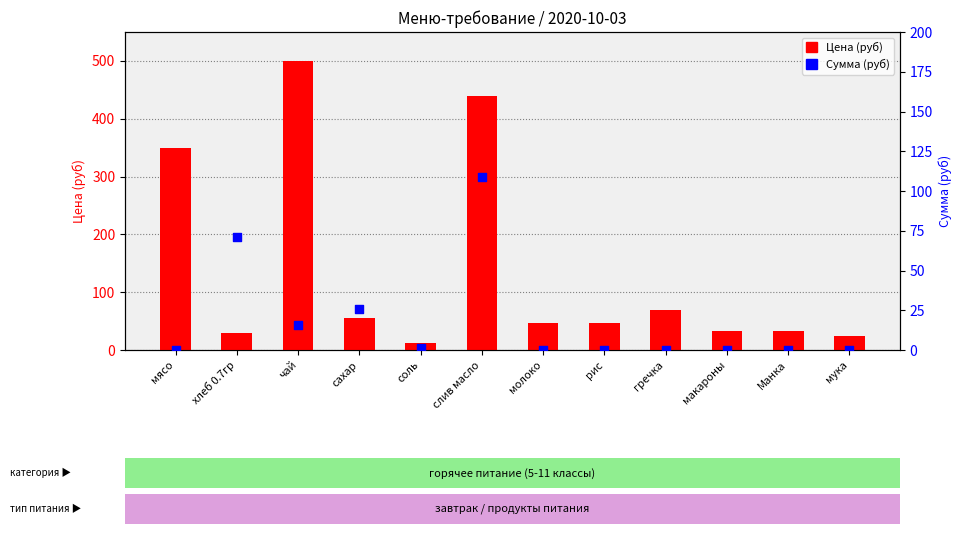

What are all the series names shown in the legend?

Цена (руб), Сумма (руб)